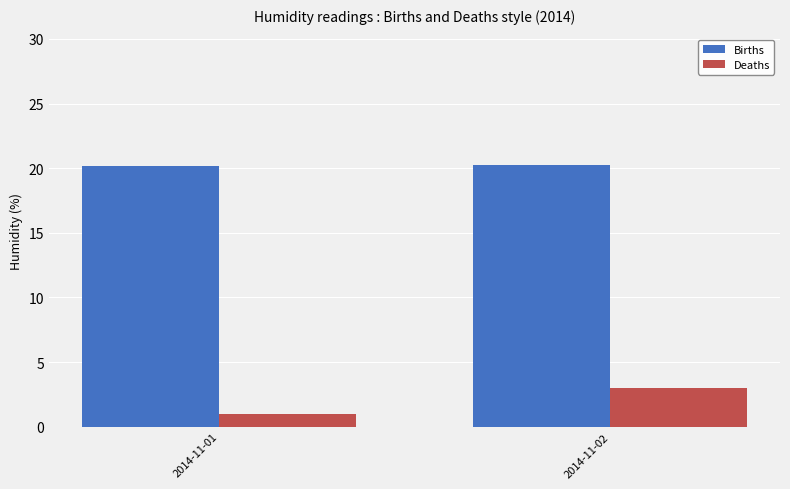

How many bars are there in total?

4